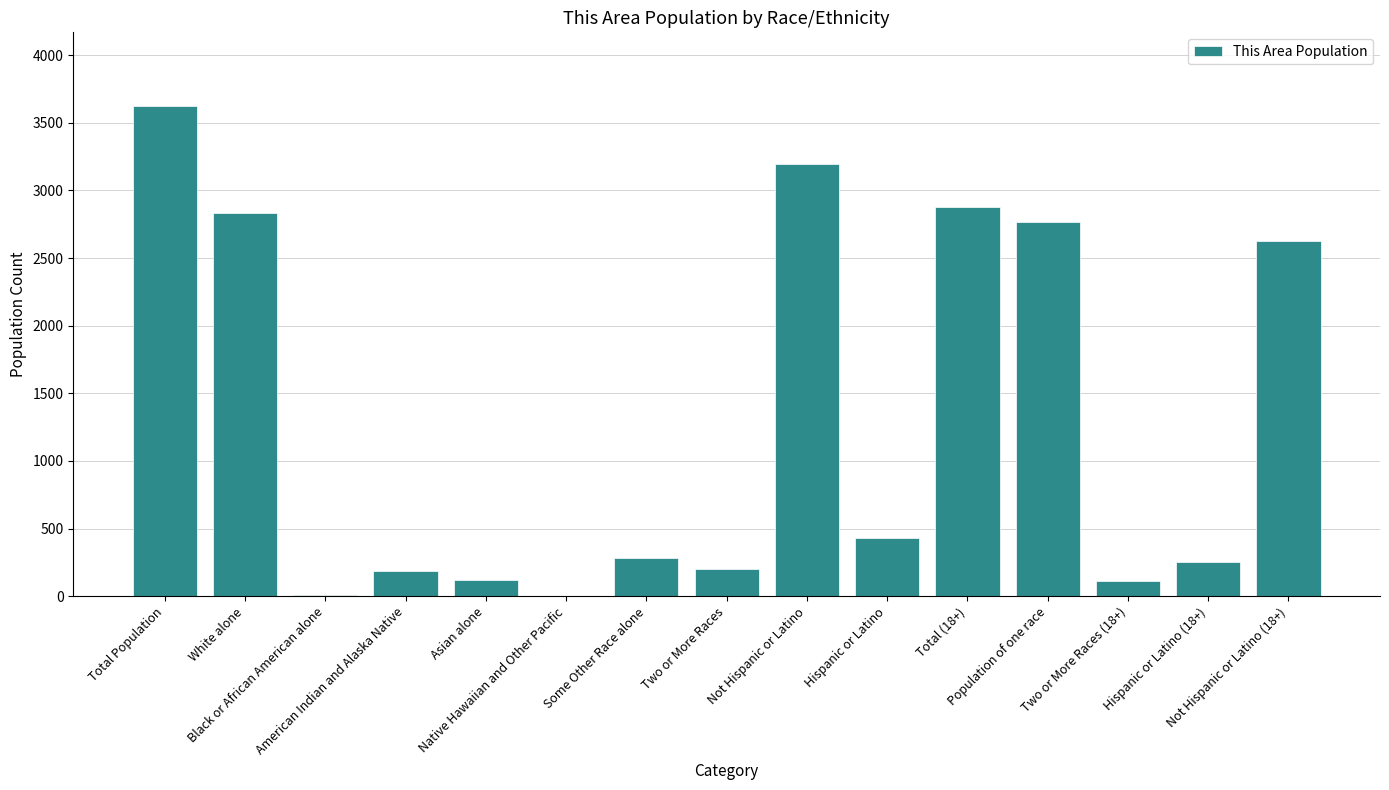

What is the maximum value shown in the chart?

3625